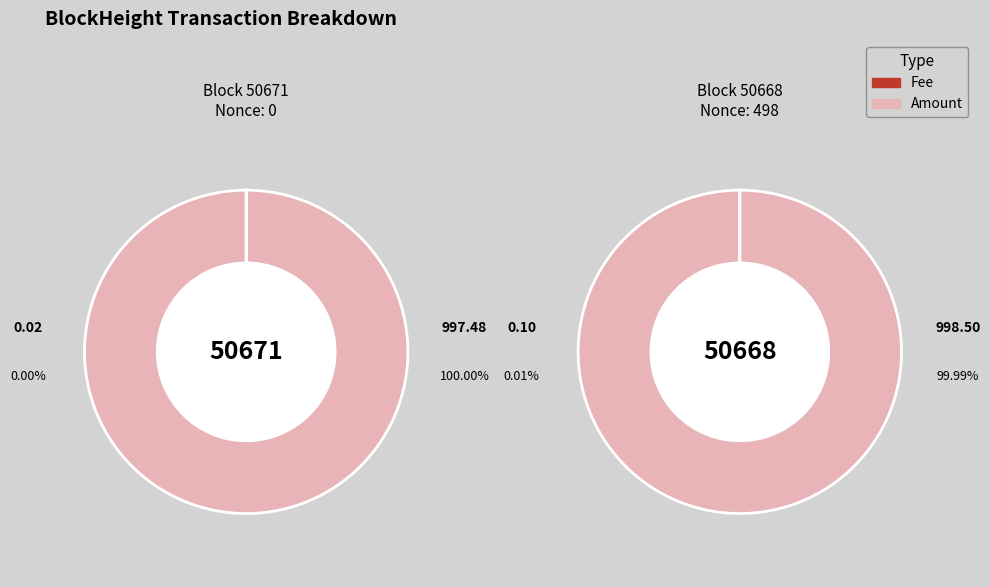

What is the spread (max minus min) of values at 50668?

998.4